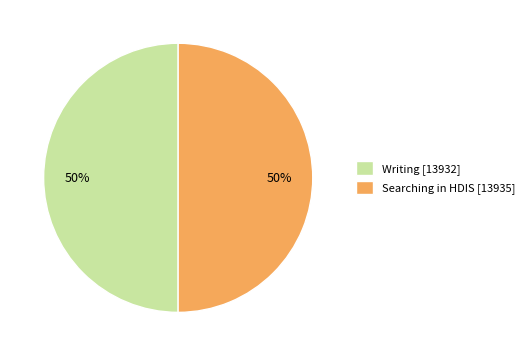

Count the number of slices in the pie.

2